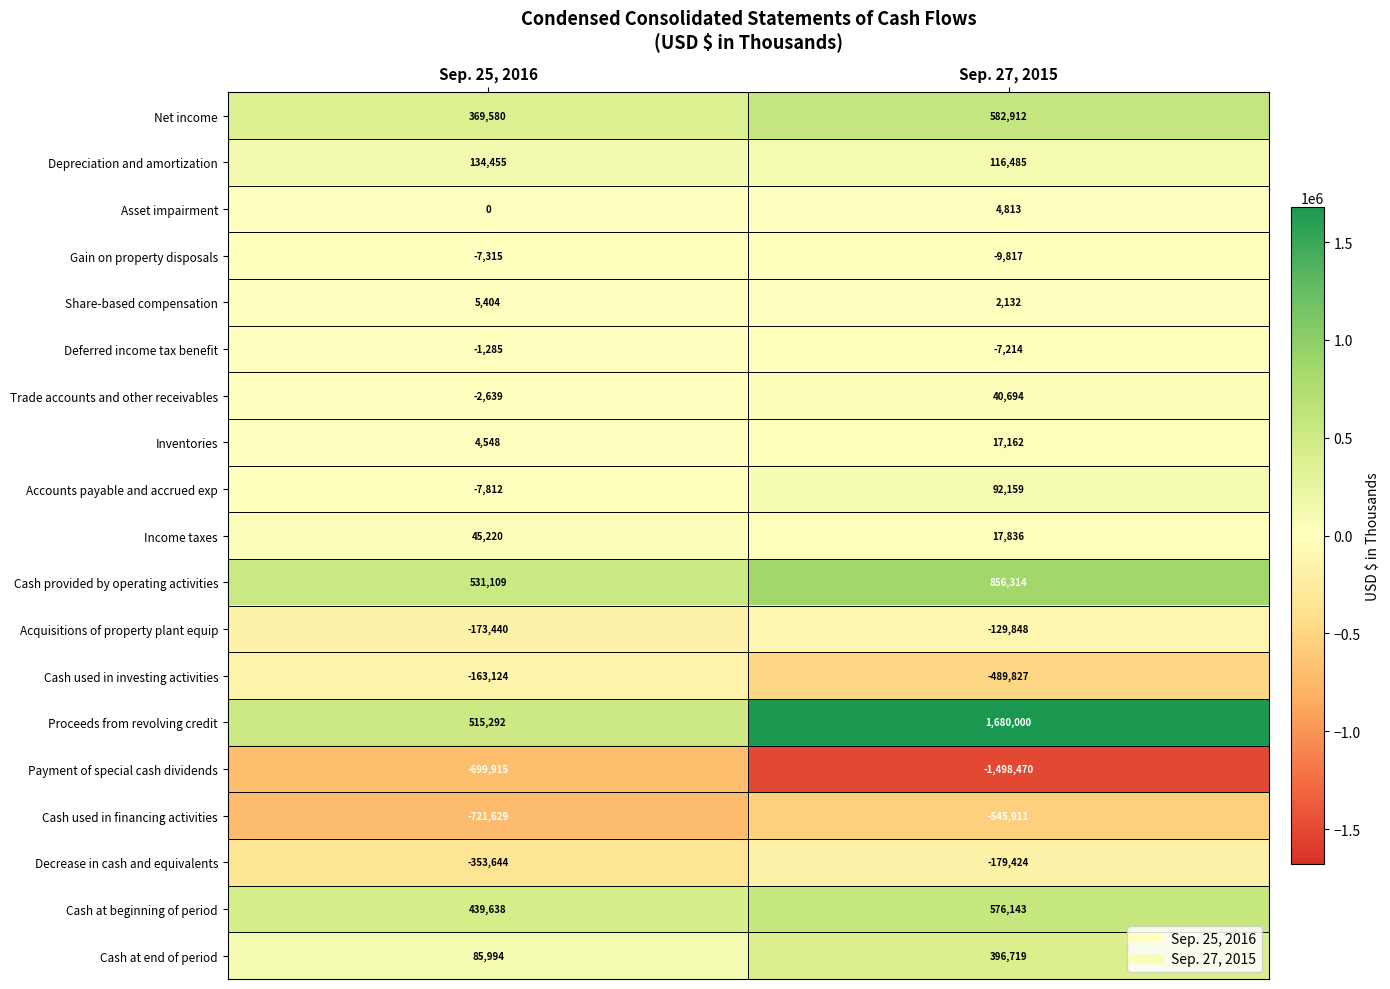

What is the difference between the maximum and minimum values in the Trade accounts and other receivables series?

43333